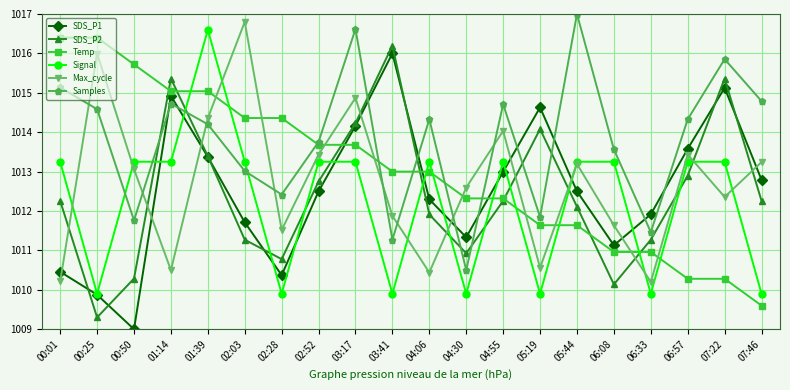

How many categories are shown in the chart?

20